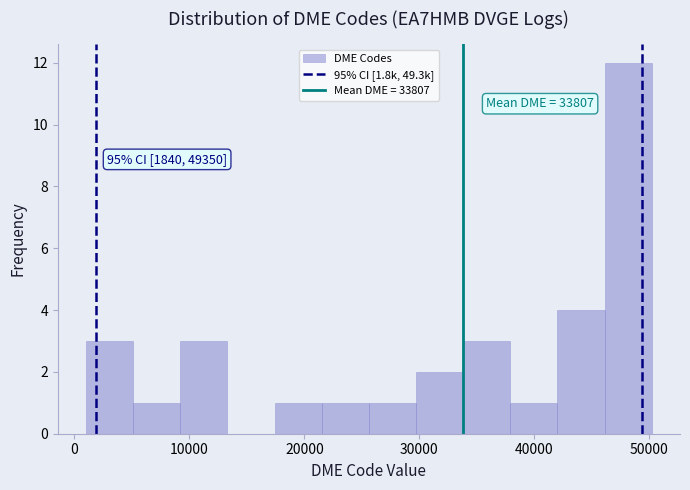

Over which range of the x-axis is the bar tallest?

46000 to 50000